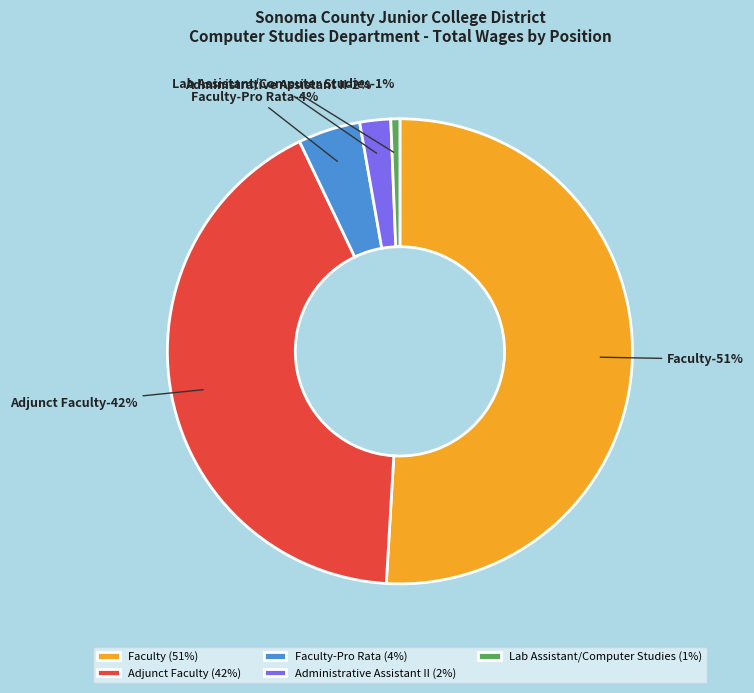

How many slices are in this pie chart?

5